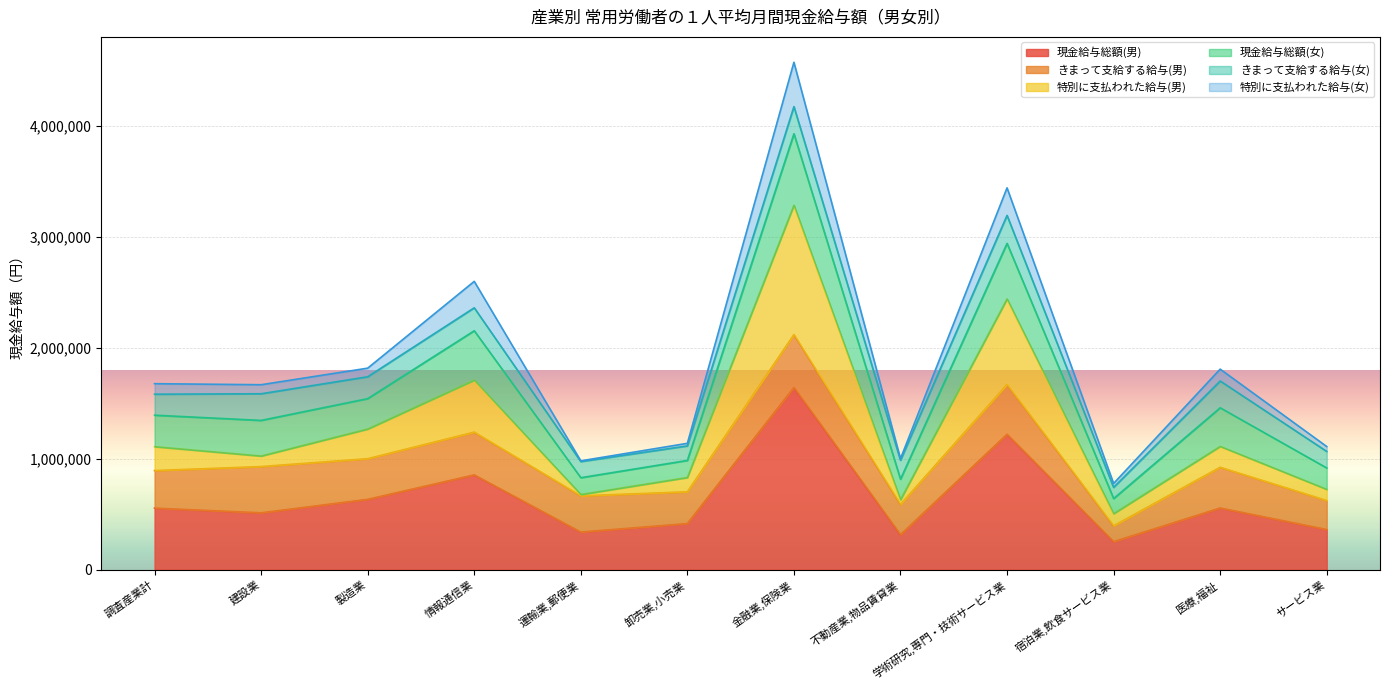

At which category does 特別に支払われた給与(女) reach its first local peak?

情報通信業